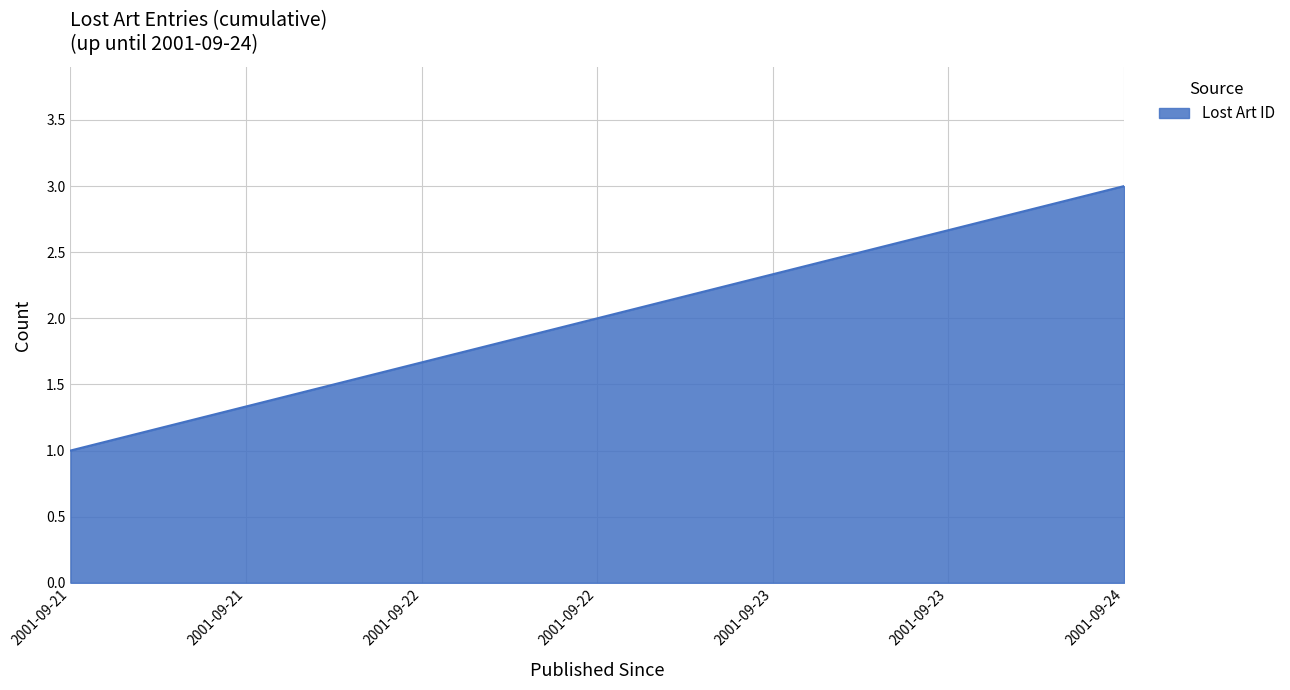

What value does the data have at 2001-09-24?

3